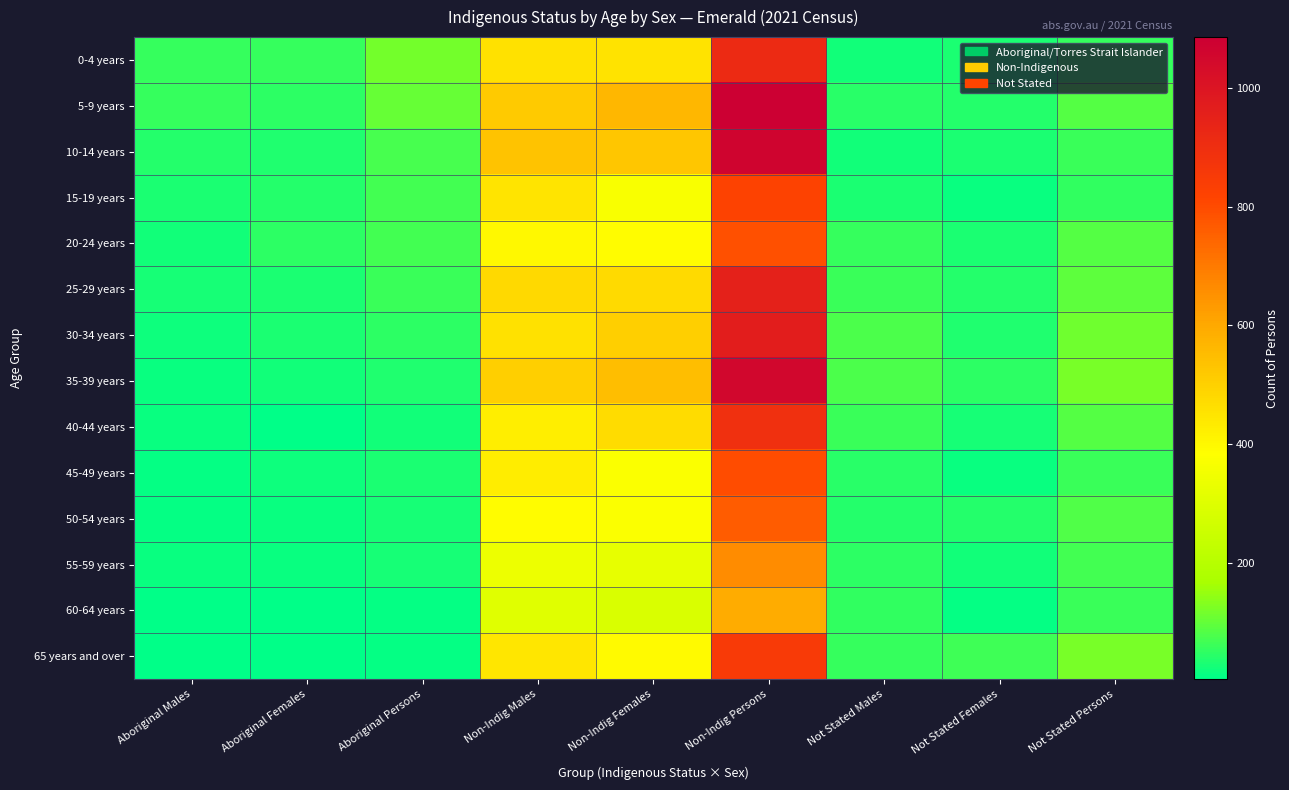

Between Not Stated Persons and Not Stated Males, which is larger?

Not Stated Persons